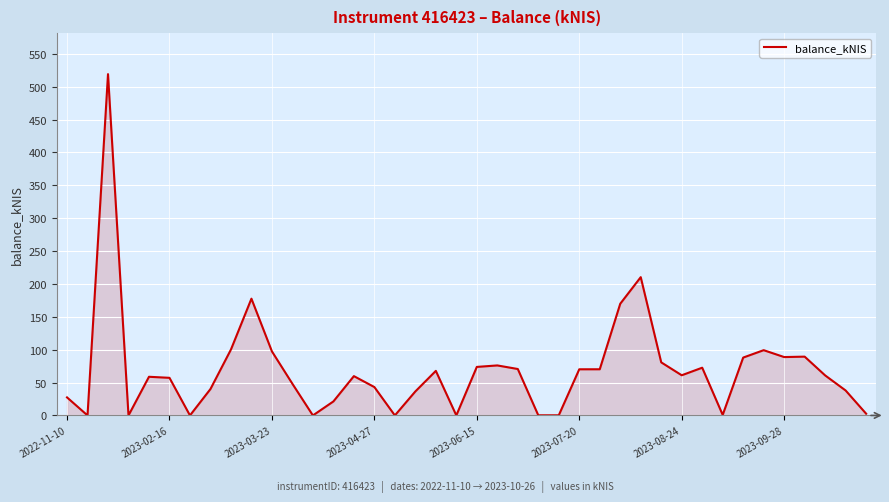

What is the maximum value shown in the chart?

519.0